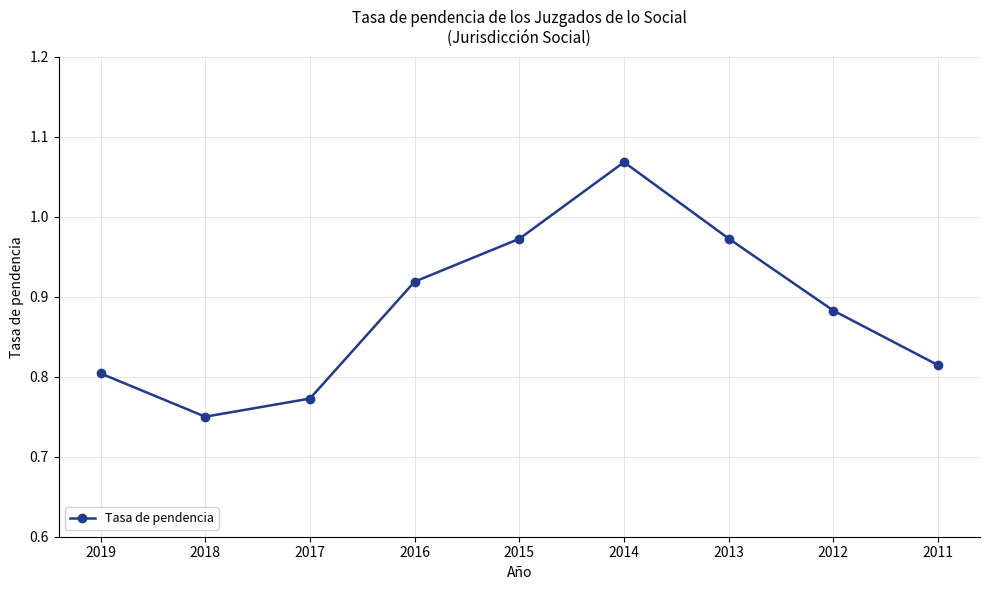

Count the number of data series in this chart.

1